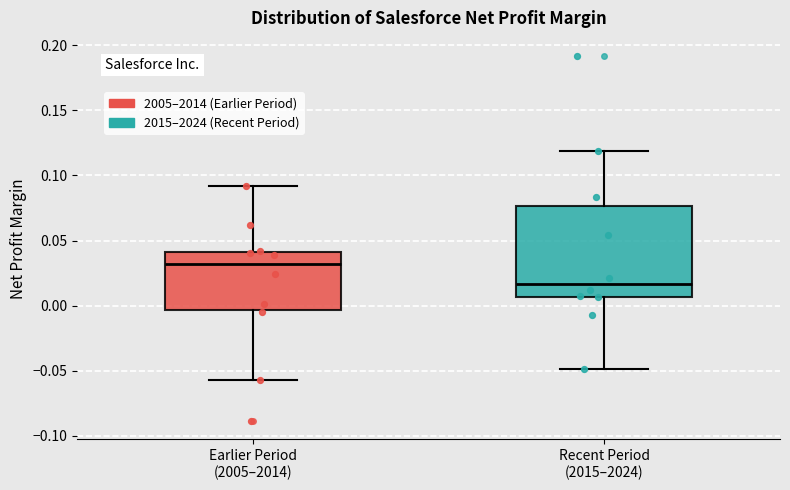

Comparing the boxes themselves (not the whiskers), which one is the tallest?

Recent Period (2015–2024)